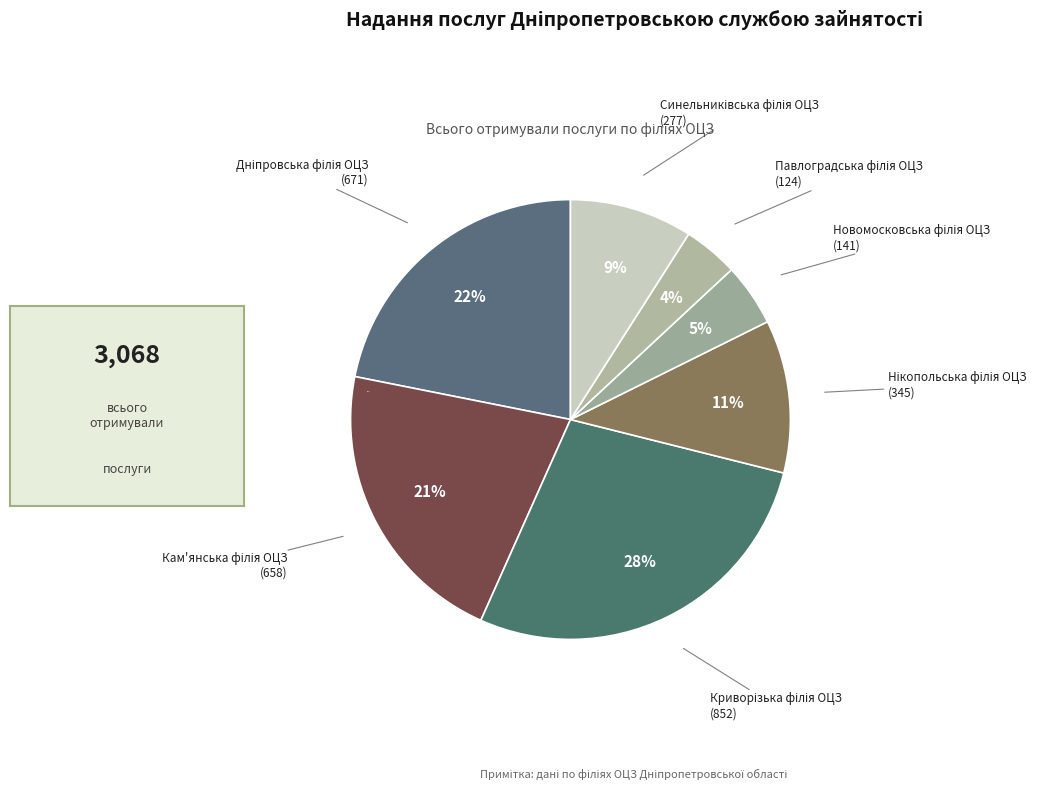

To the nearest percent, what is the difference between the largest and smallest slice percentages?

24%